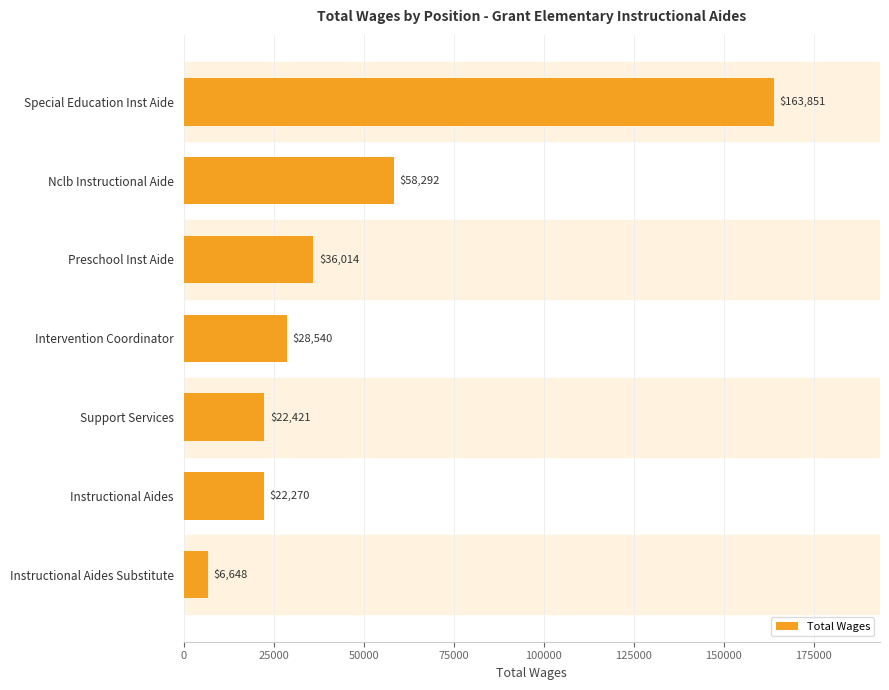

How many data points are less than 28540?

3